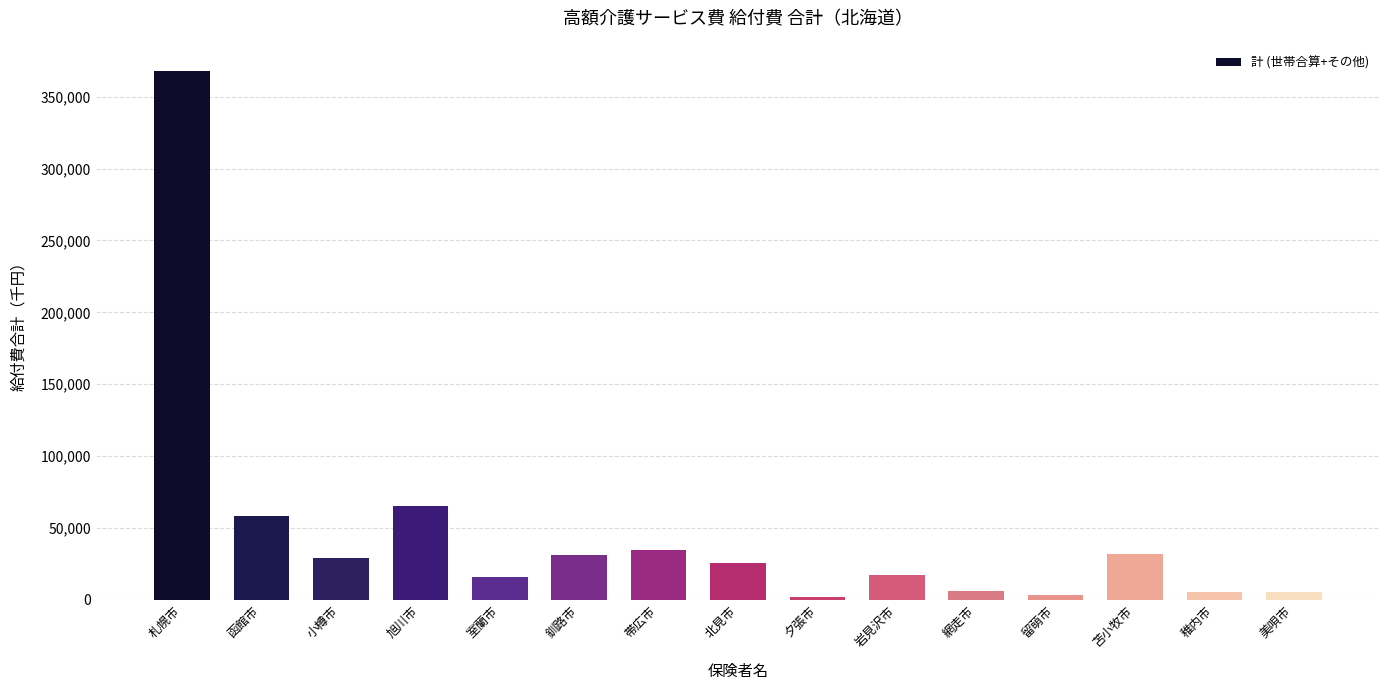

Where is the data nearest to the value 184854?

旭川市